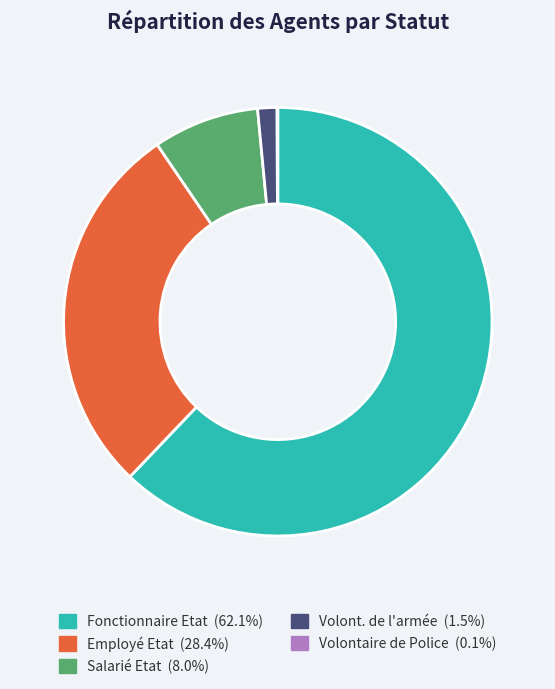

Is there a majority slice in this chart?

Yes